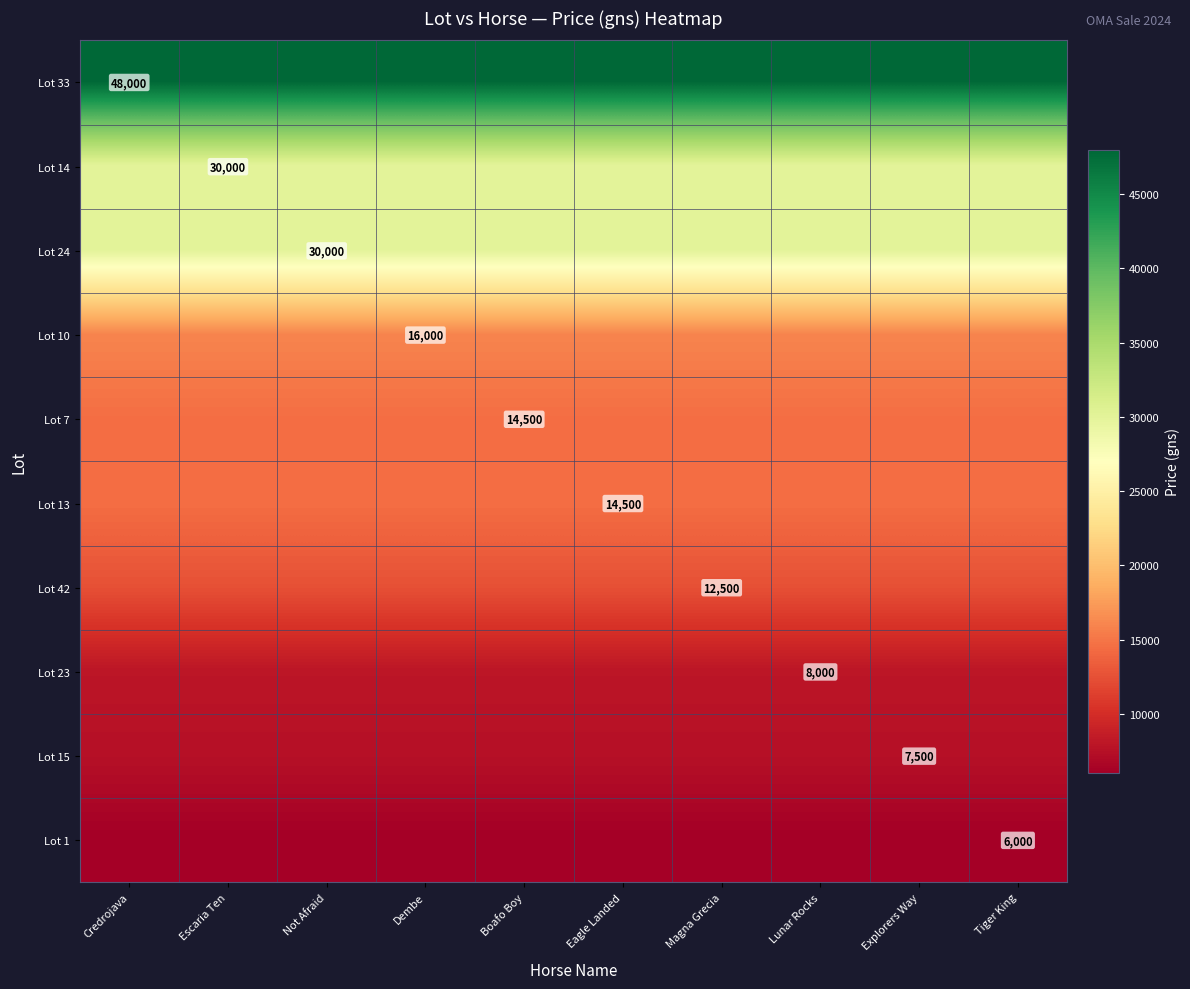

True or false: Lot 1 has a value of 6000 at Tiger King.

True